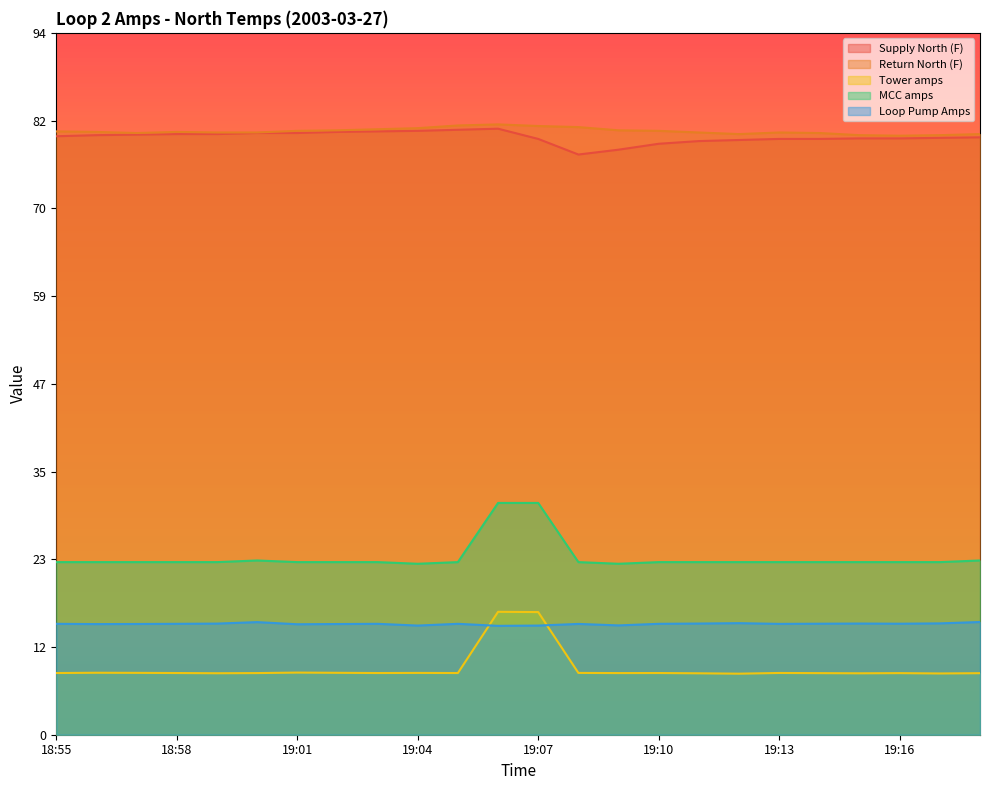

Between which two adjacent categories do Tower amps and Loop Pump Amps first intersect?

19:05 and 19:06